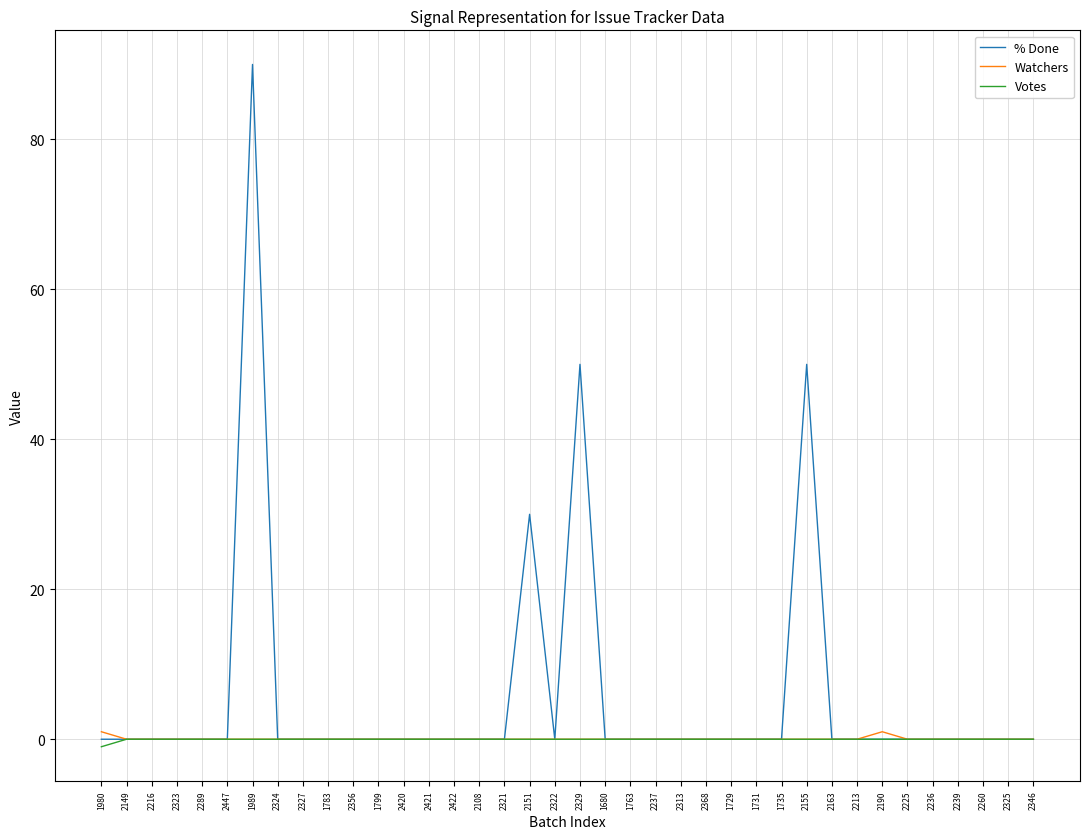

What are all the series names shown in the legend?

% Done, Watchers, Votes